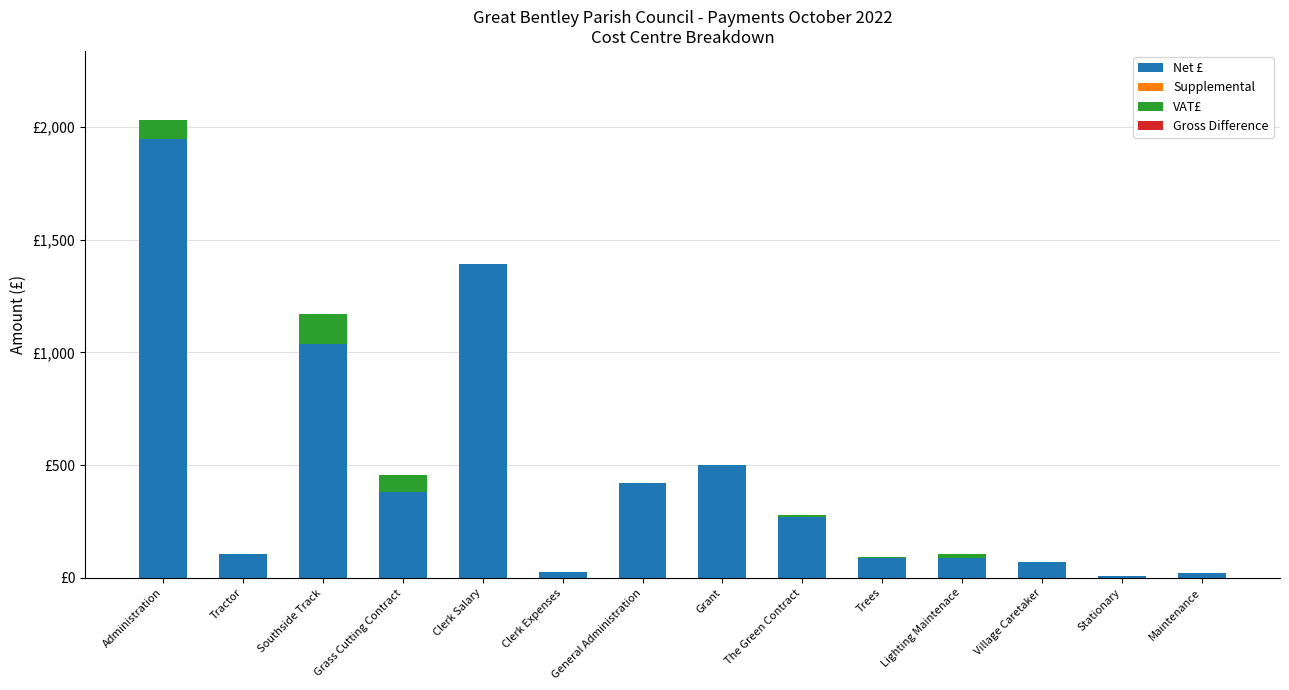

What is the label of the 14th bar from the right?

Administration